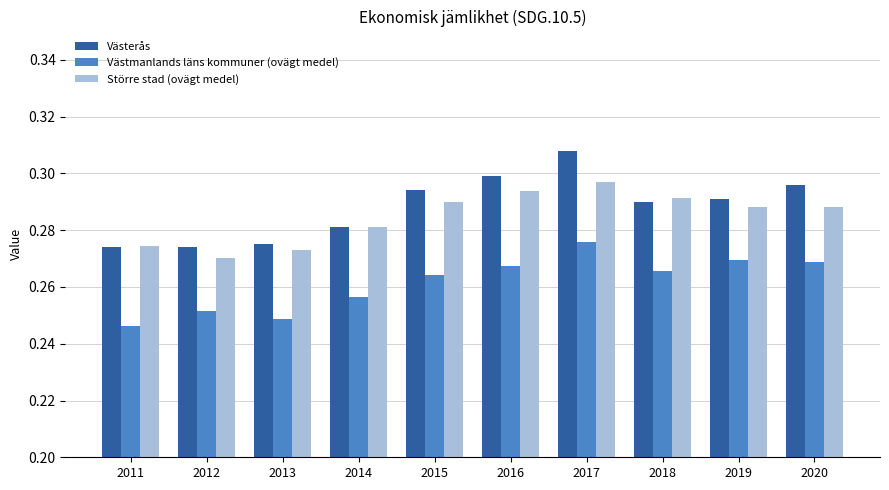

At 2020, list the series in order from smallest to largest.

Västmanlands läns kommuner (ovägt medel), Större stad (ovägt medel), Västerås